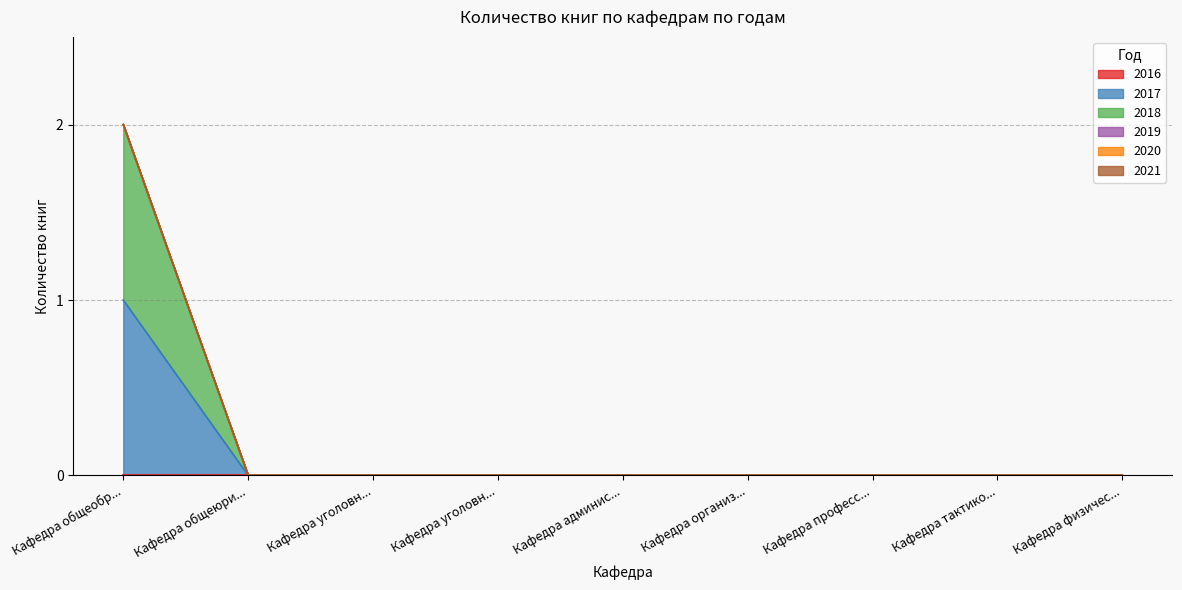

Does the chart display data point markers on the line(s)?

No